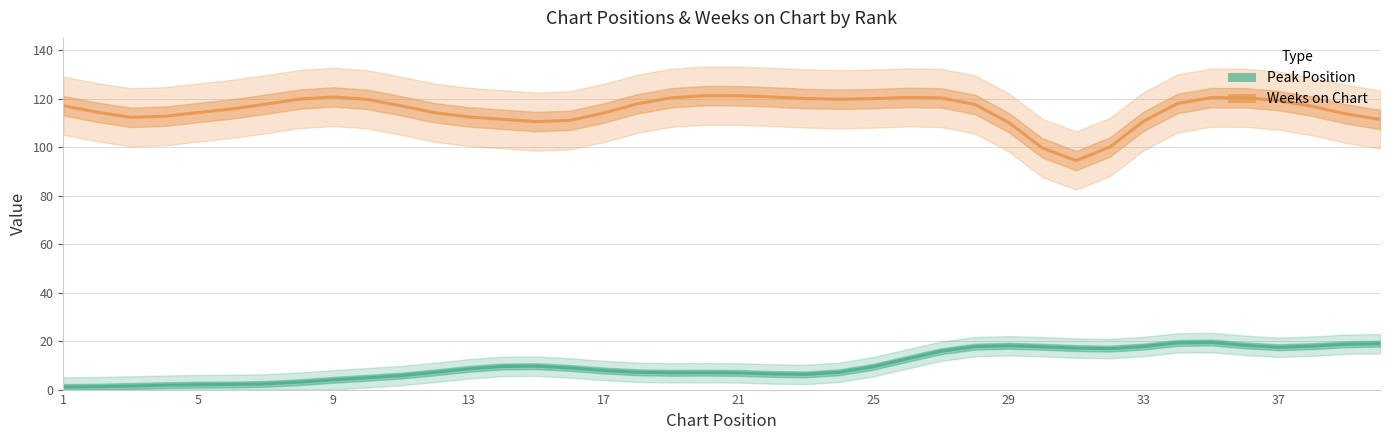

Which category has the lowest value in the Peak Position series?

1